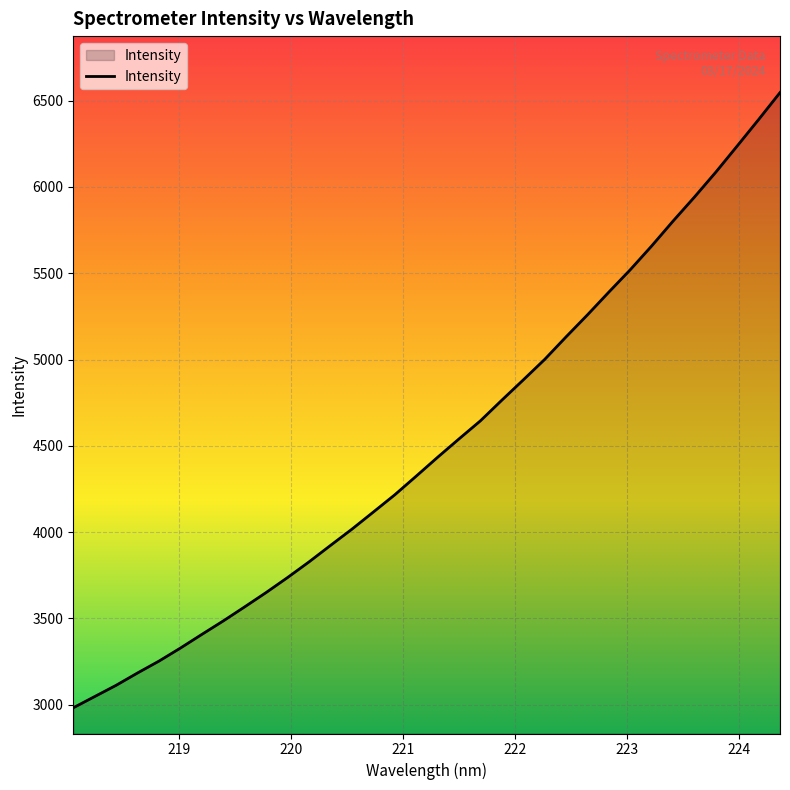

What is the difference between the maximum and minimum values?

3565.3